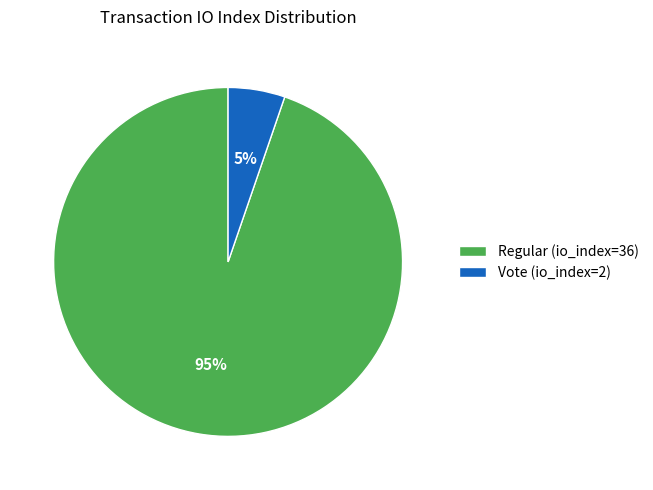

How many slices are in this pie chart?

2